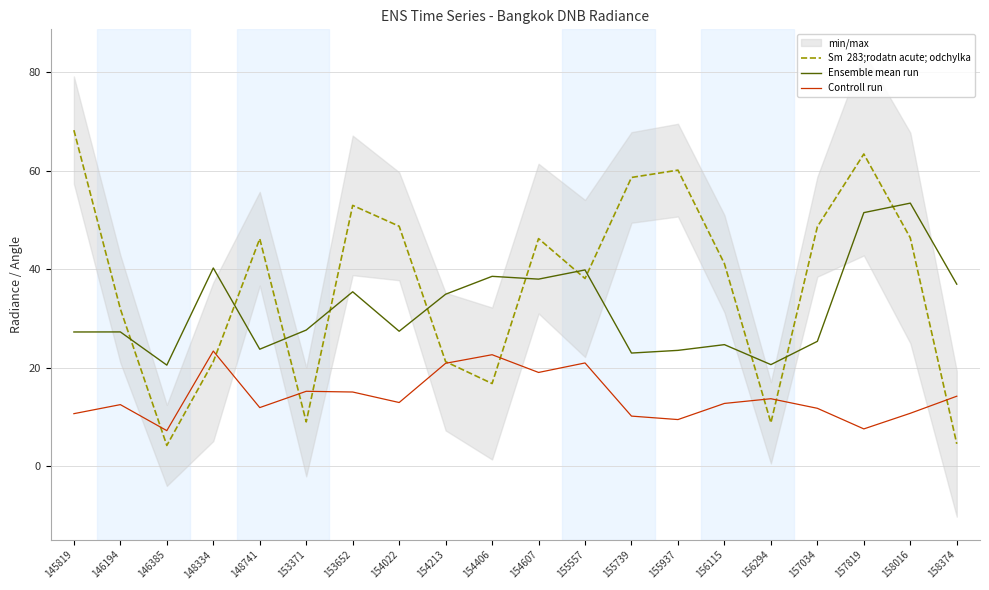

Is this an area chart (filled region under the line)?

No